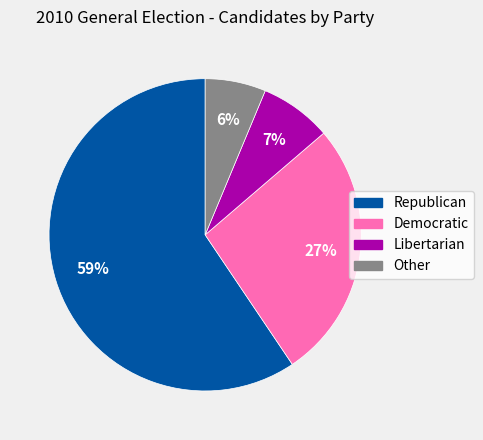

Which has a higher value, Other or Libertarian?

Libertarian